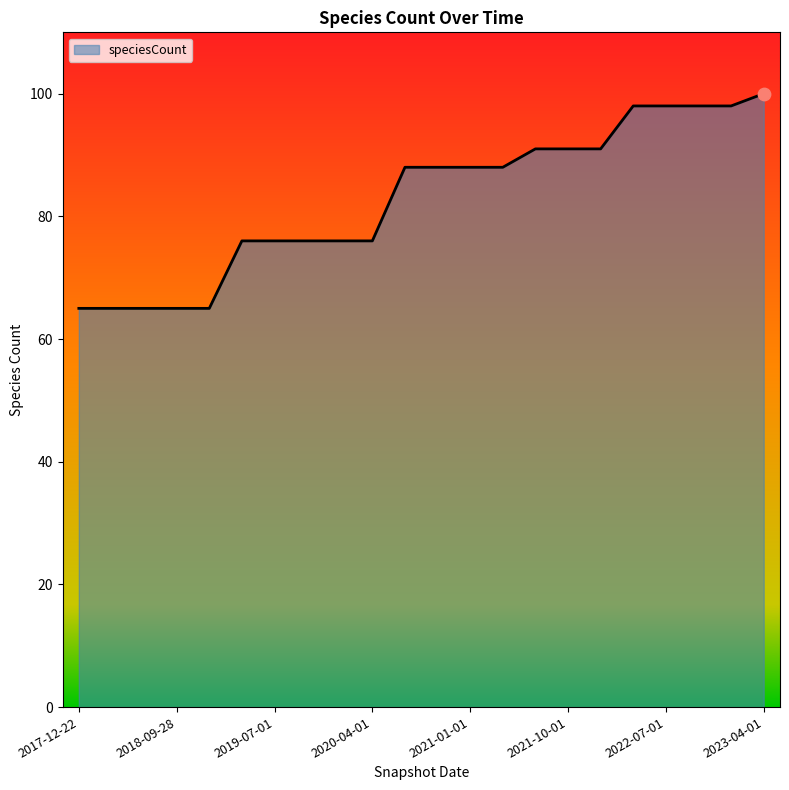

What is the maximum value shown in the chart?

100